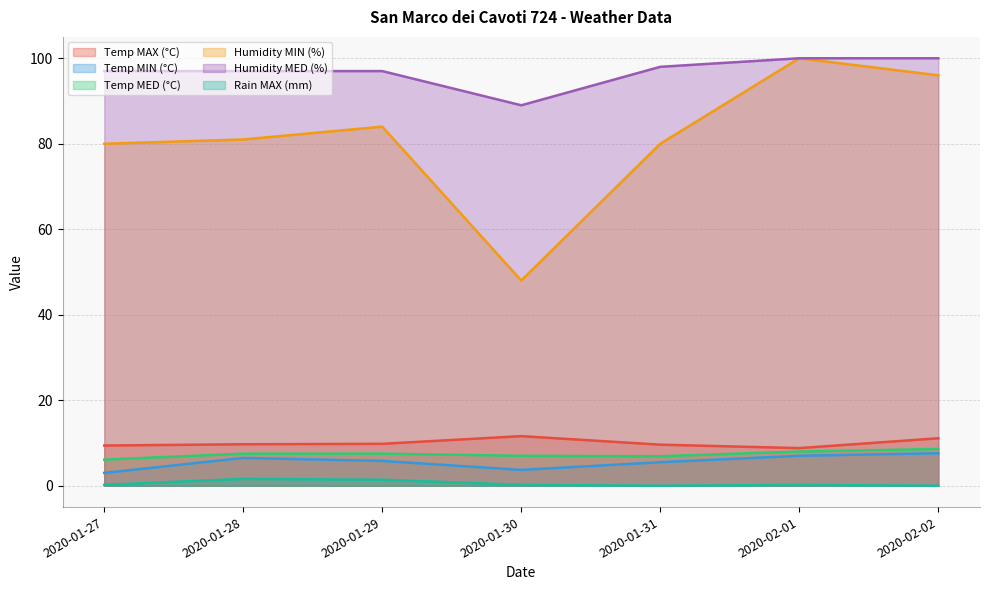

What is the value of the Humidity MED (%) point at the 3rd from the left?

97.0